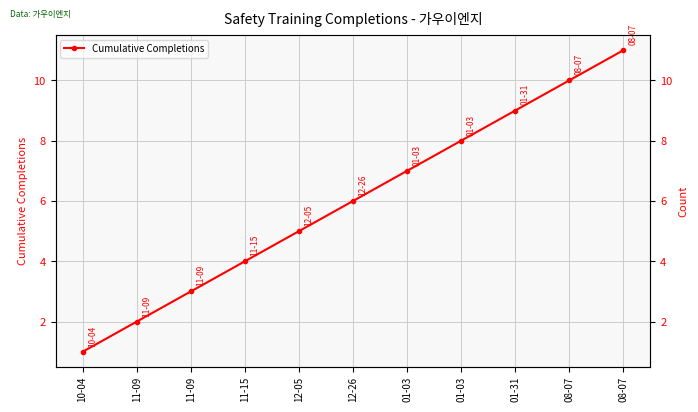

How many series are shown in this chart?

1